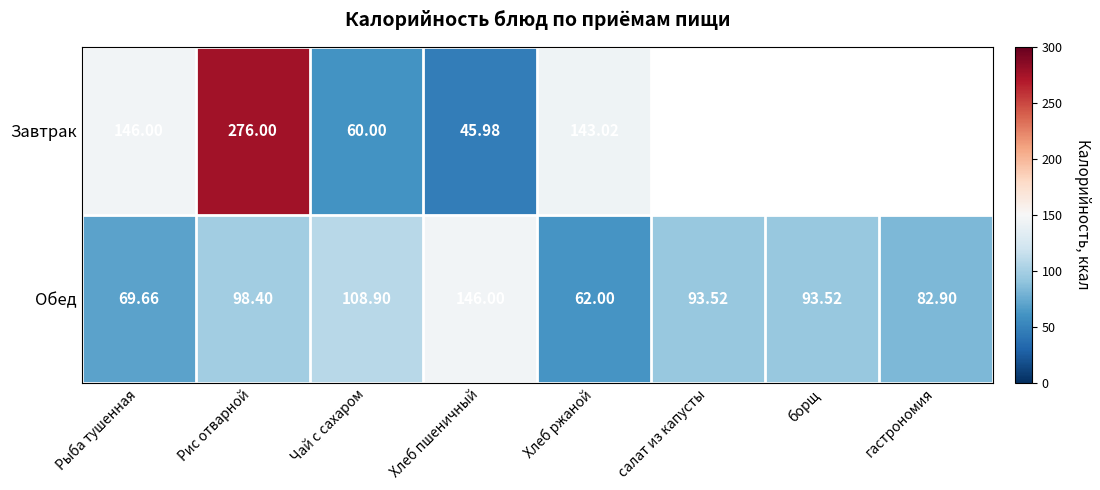

Which category has the lowest value in the Завтрак series?

Хлеб пшеничный